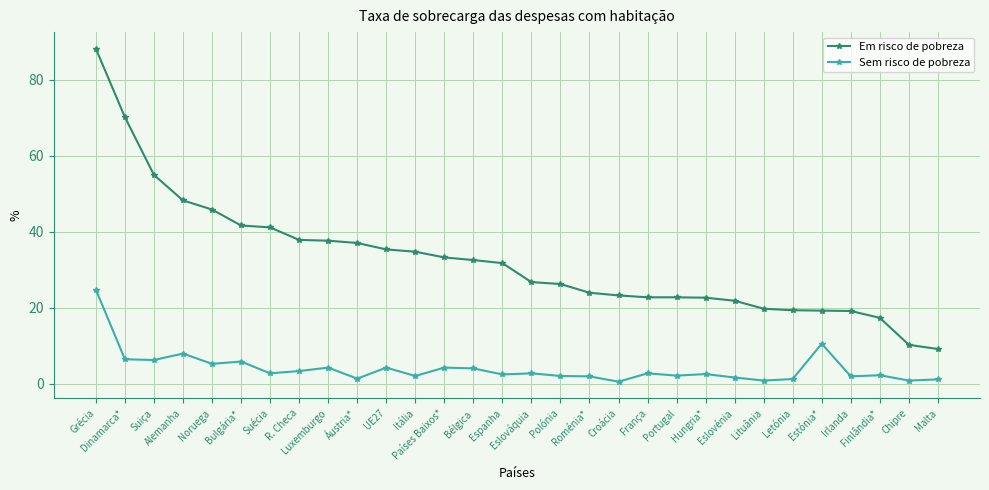

True or false: Sem risco de pobreza has more than 2 interior local peaks.

True